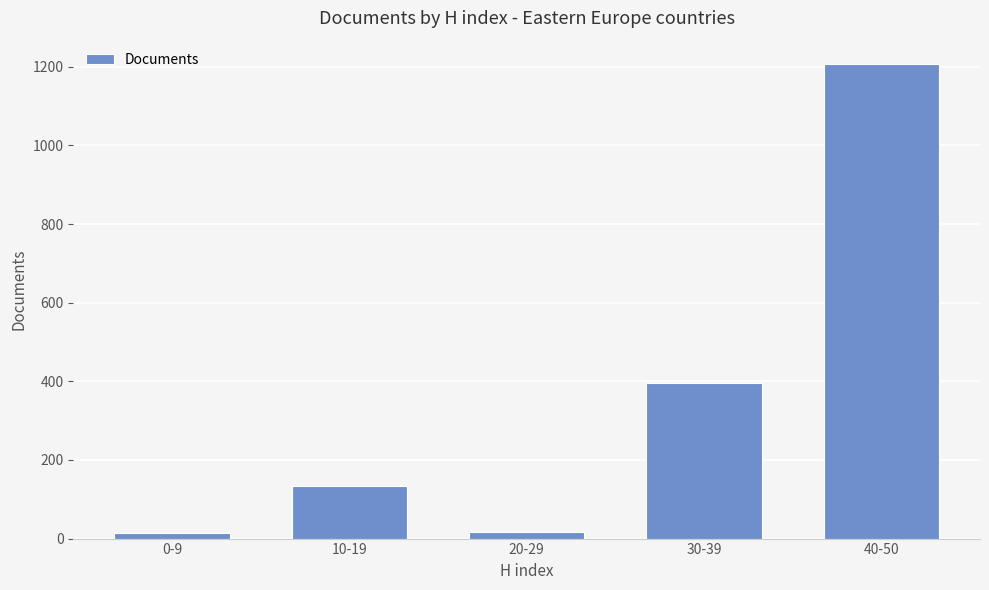

How many bars are there in total?

5